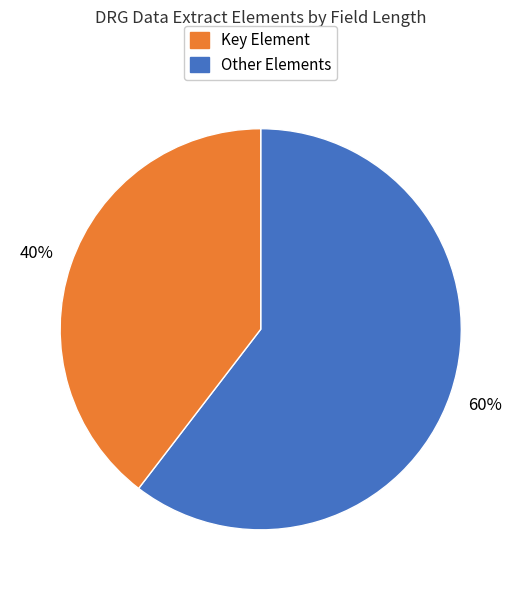

To the nearest percent, what is the average slice percentage?

50%